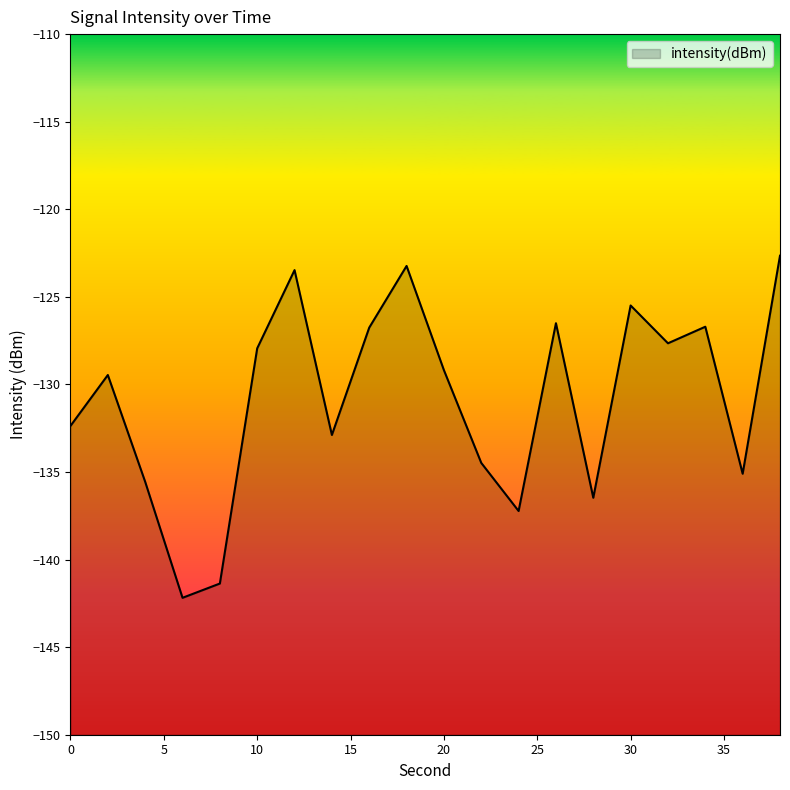

What is the minimum value shown in the chart?

-142.2